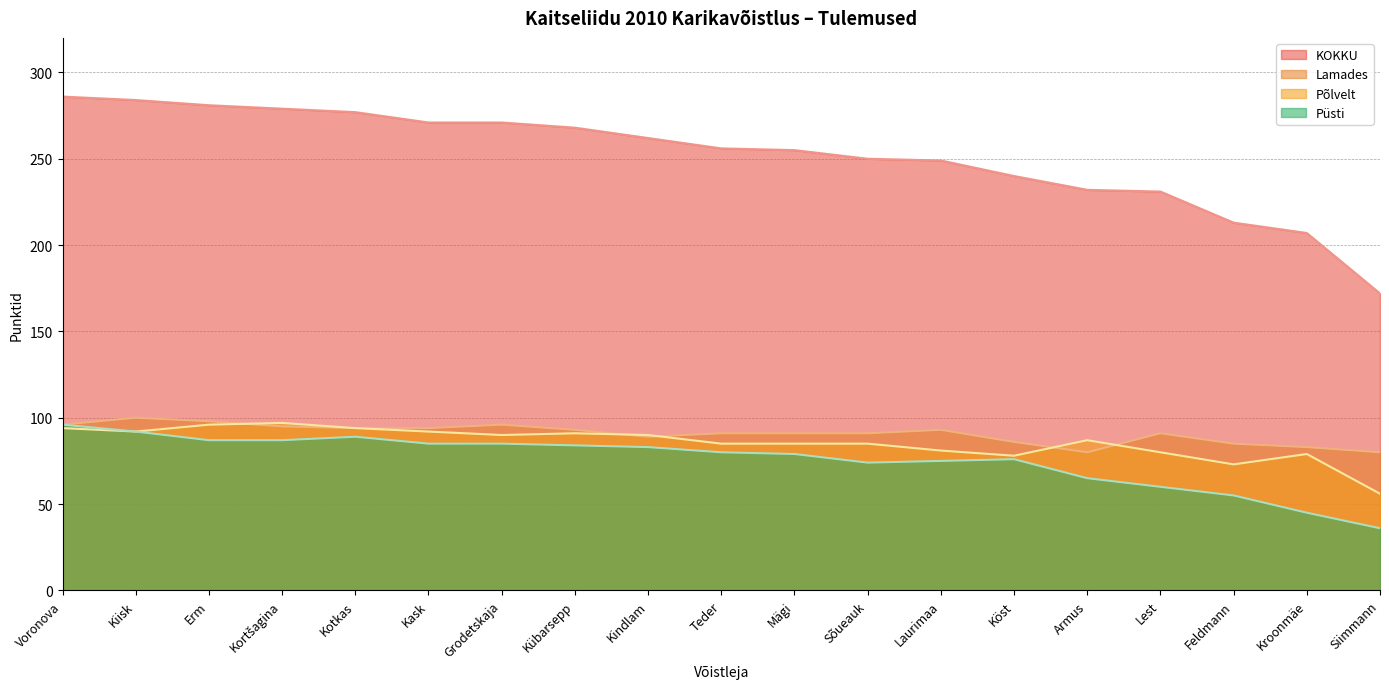

Is it true that Lamades equals 53 at Mägi?

False